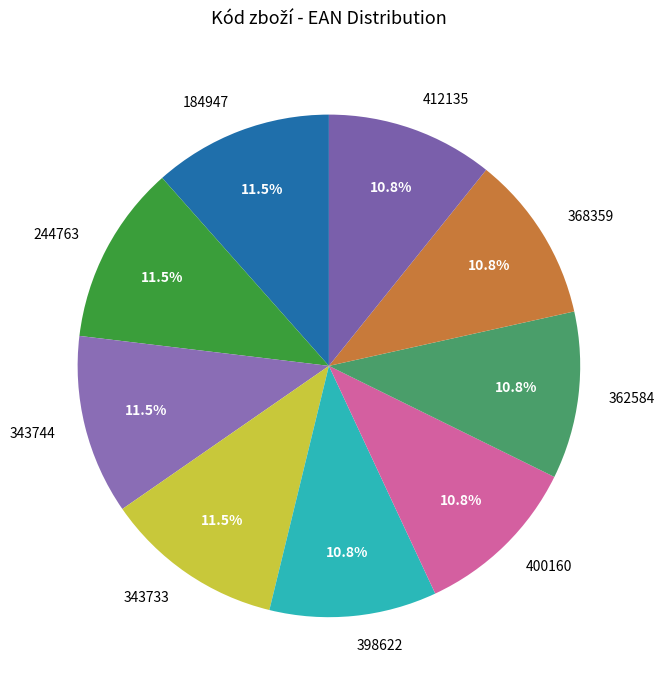

Do 362584 and 412135 together represent more than half of the pie?

No